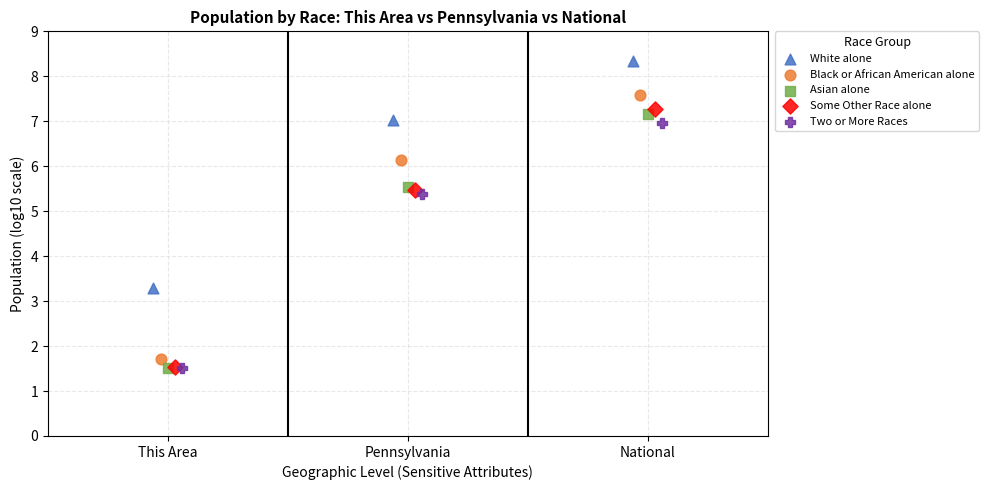

Which series reaches the maximum Y coordinate?

White alone